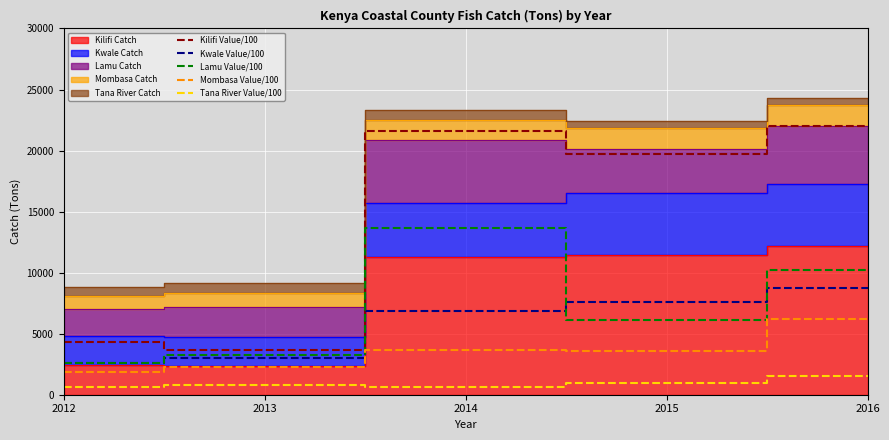

What is the average value of the Mombasa Value/100 series?

3510.8